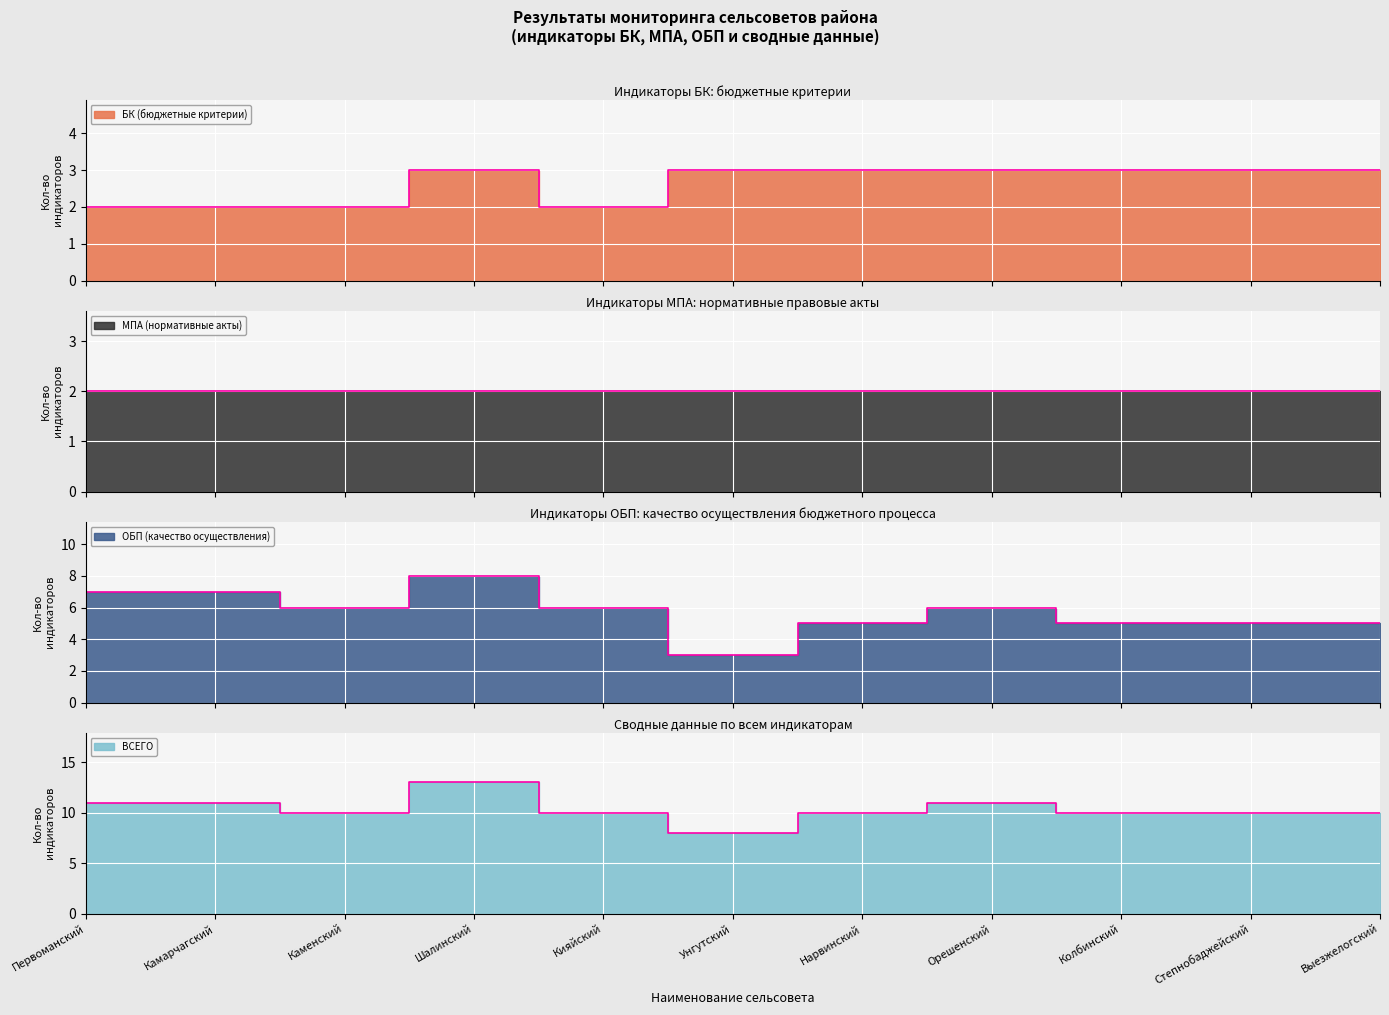

Count the ОБП (качество осуществления) values in the range 5 to 7.

9